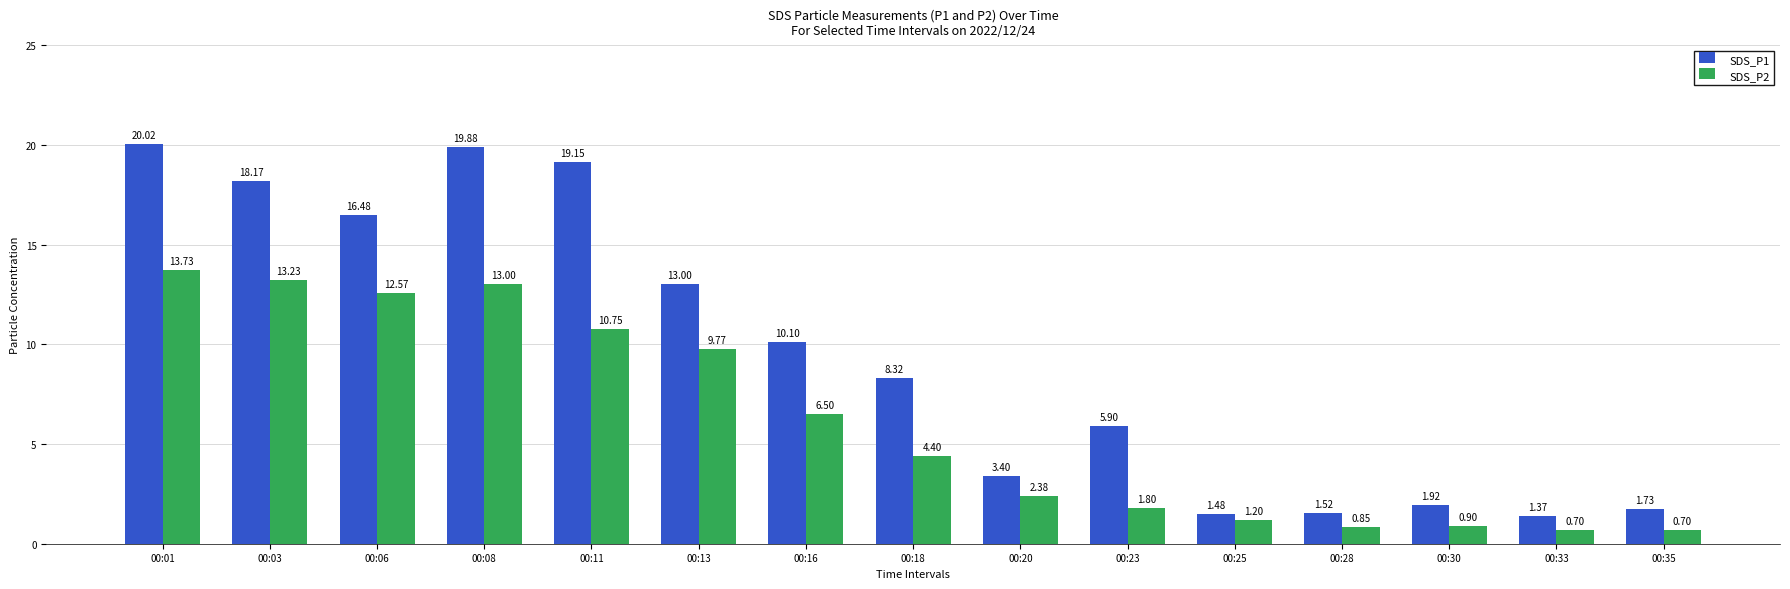

What is the difference between the highest and lowest values at 00:20?

1.0